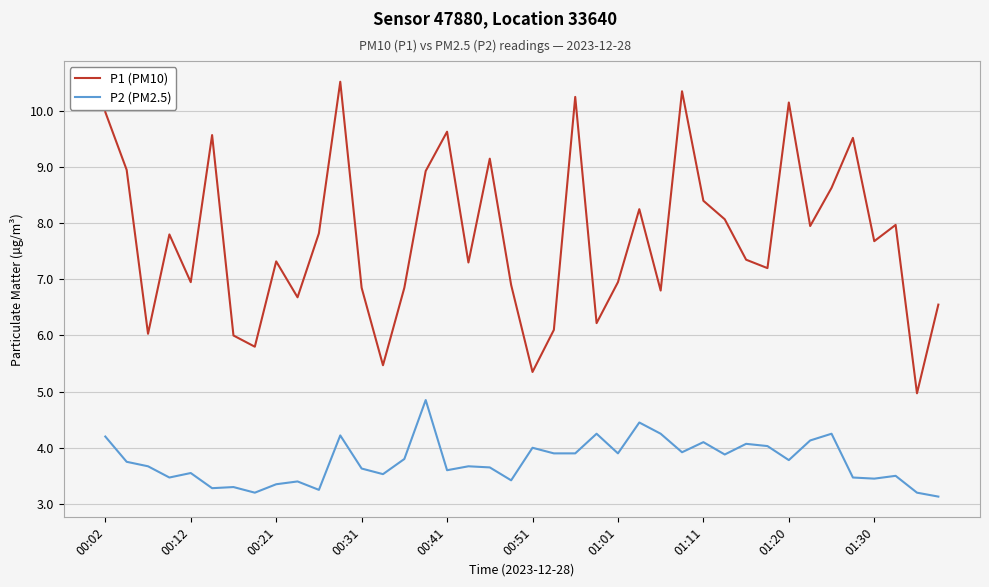

List the series in order of their peak value, lowest first.

P2 (PM2.5), P1 (PM10)